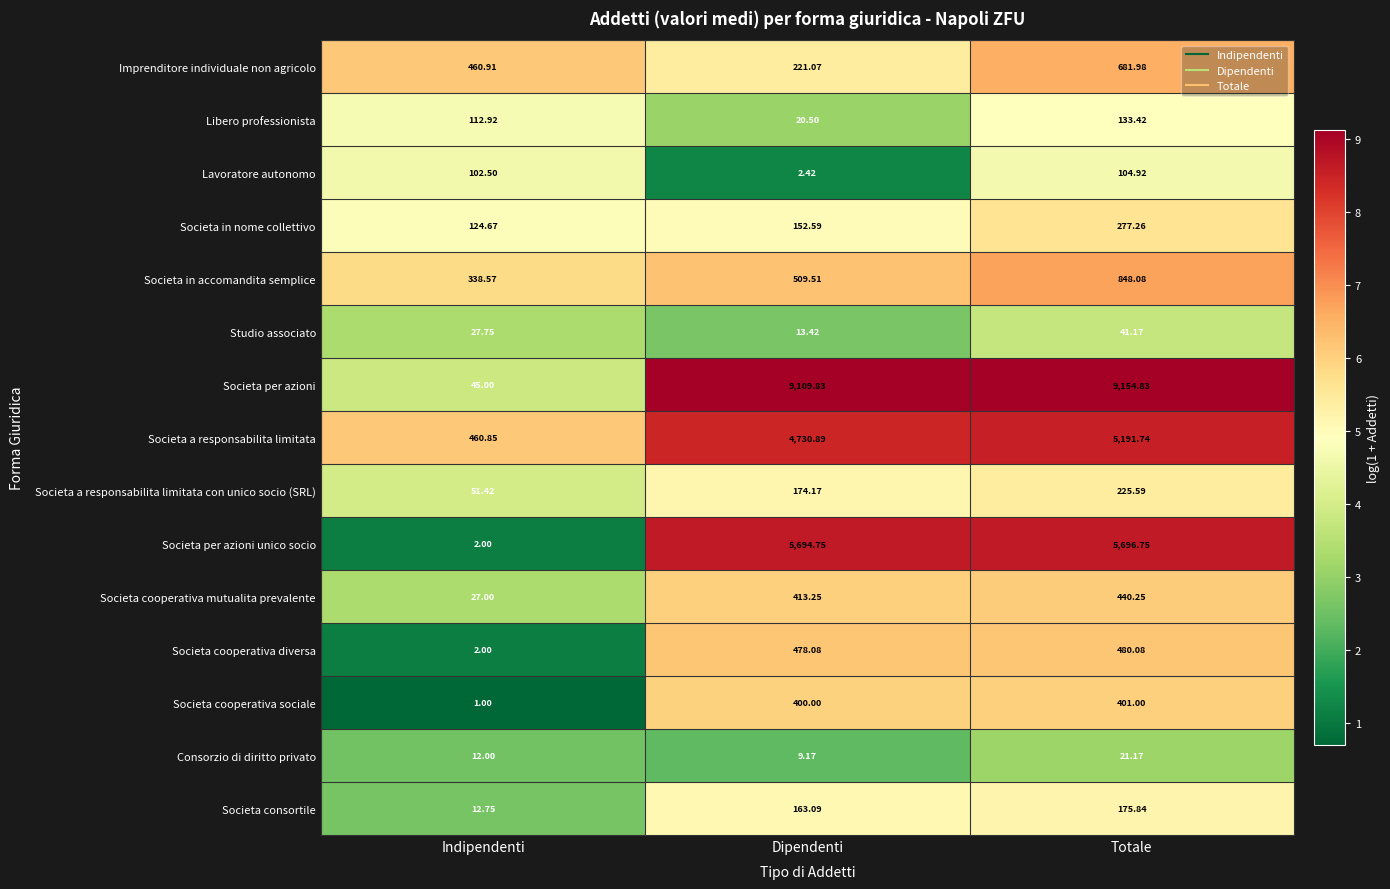

Where is Societa cooperativa diversa nearest to the value 241?

Dipendenti